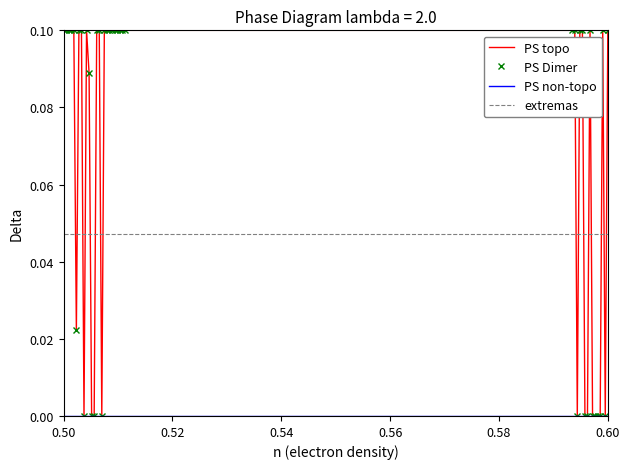

Count the values in the range 0 to 1.

40